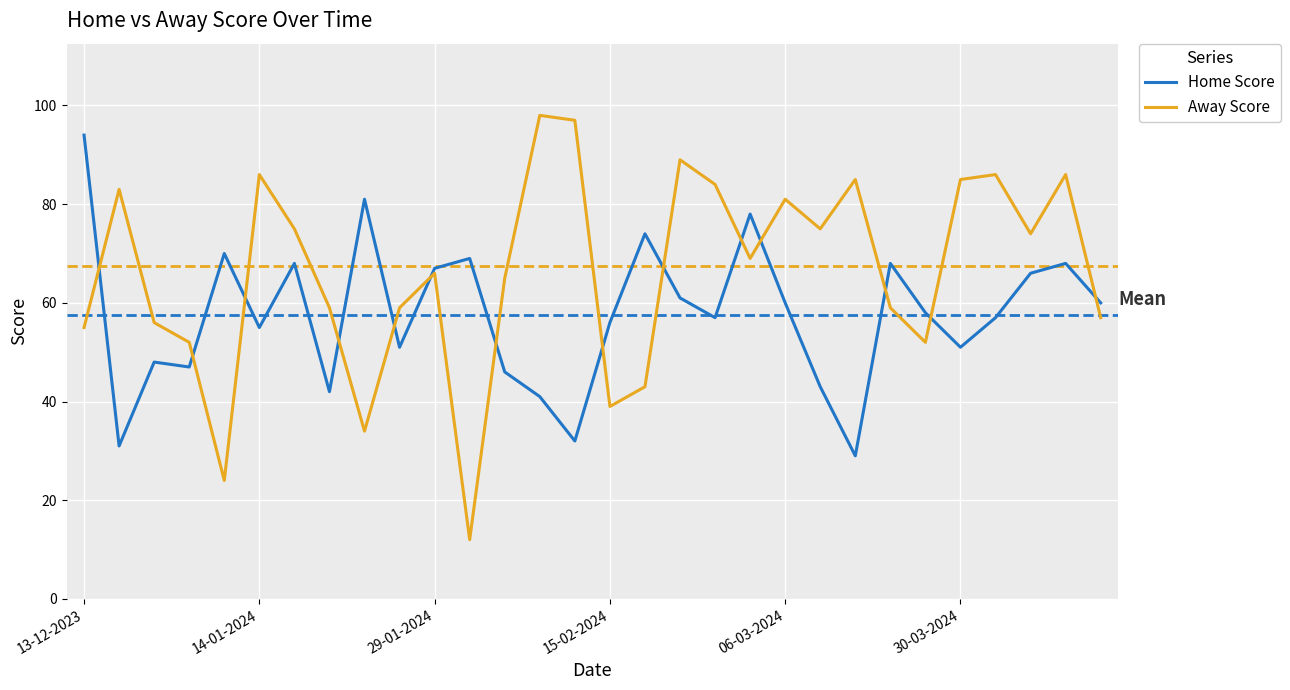

Rank the series by their average value, from lowest to highest.

Home Score, Away Score